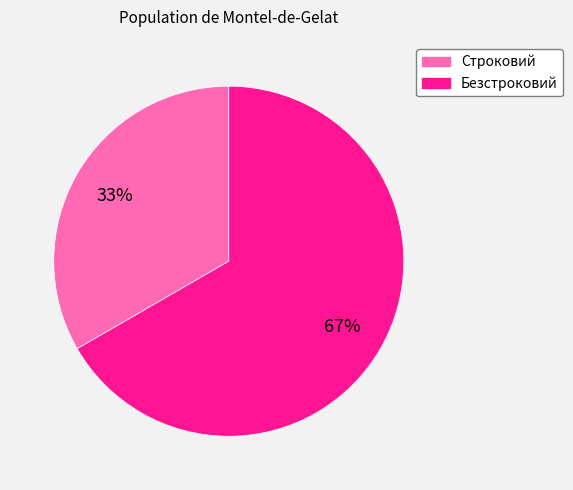

What is the majority slice?

Безстроковий